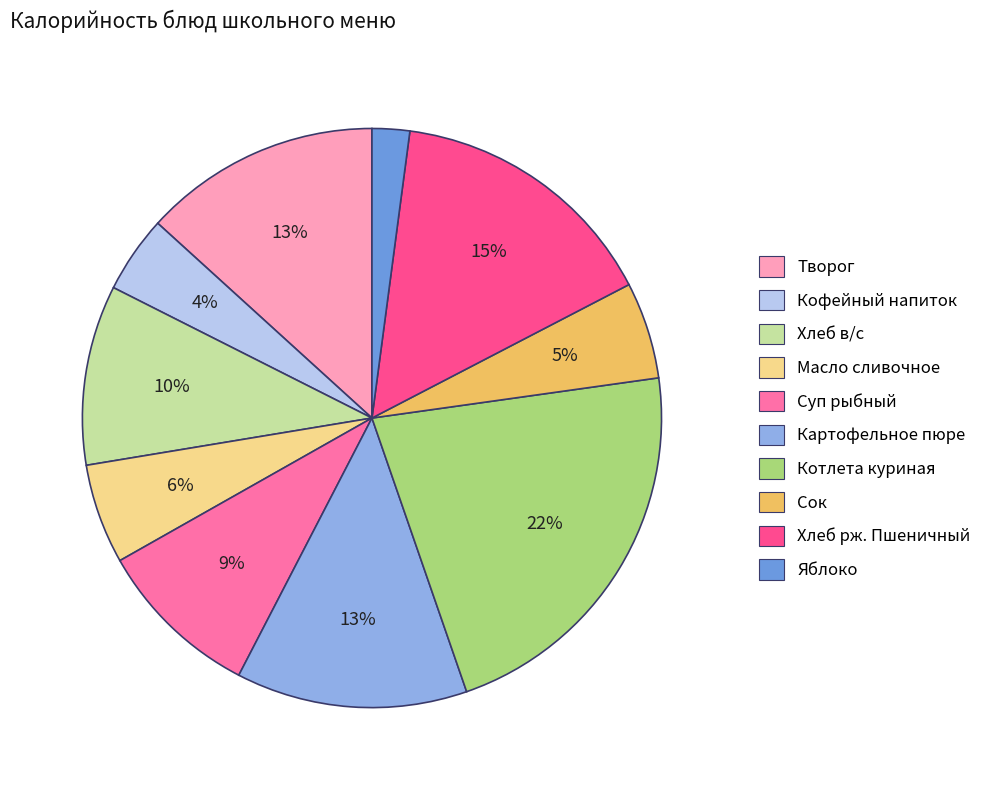

Which slice is the largest?

Котлета куриная